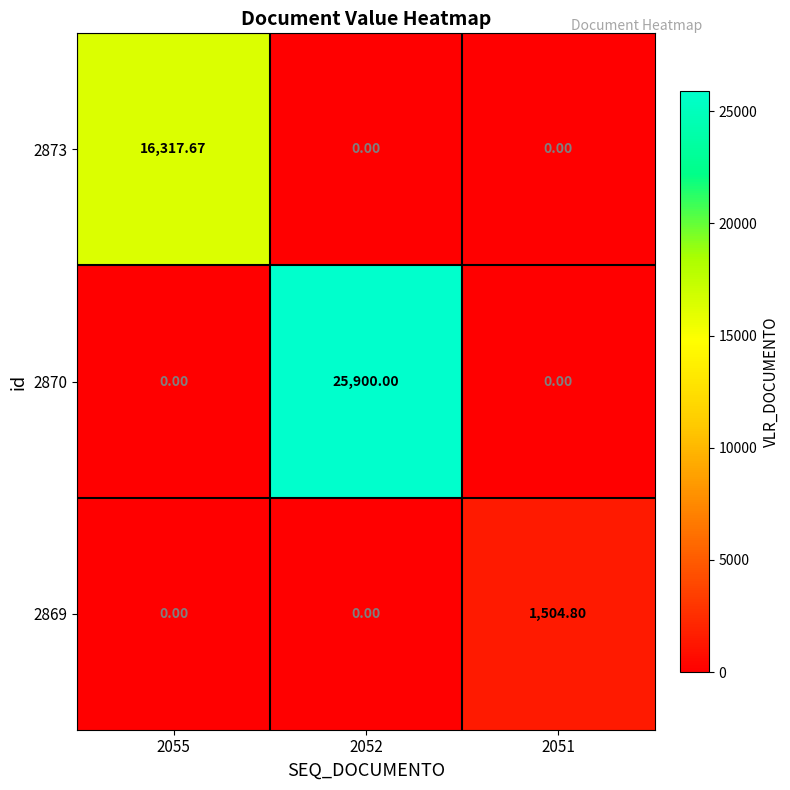

Is the value of 2869 at 2052 greater than the value of 2873 at 2055?

No